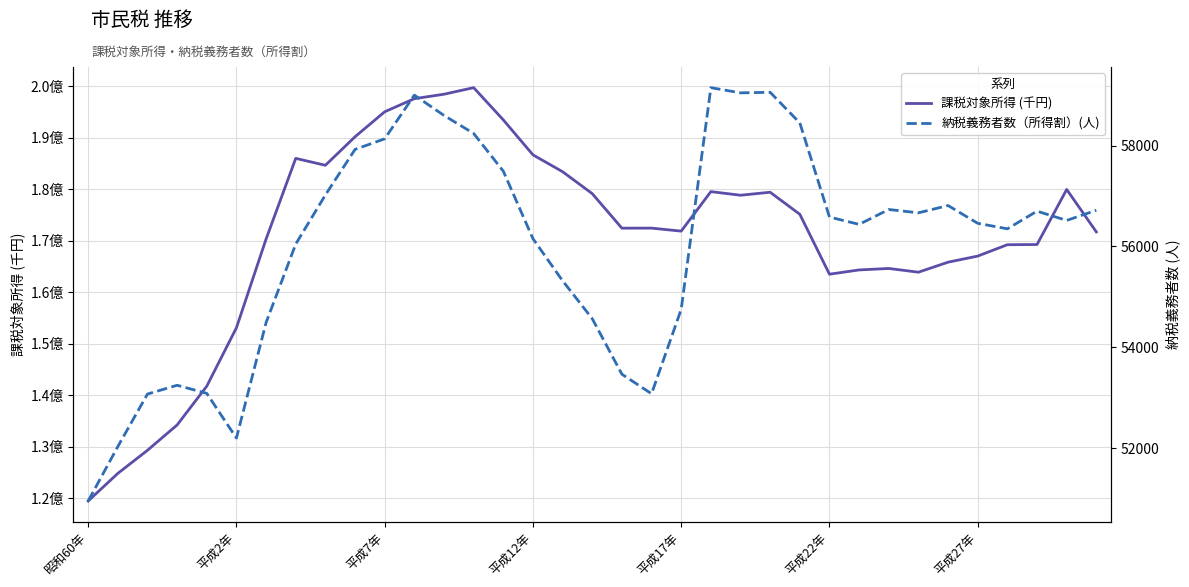

What is the maximum value shown in the chart?

199715864